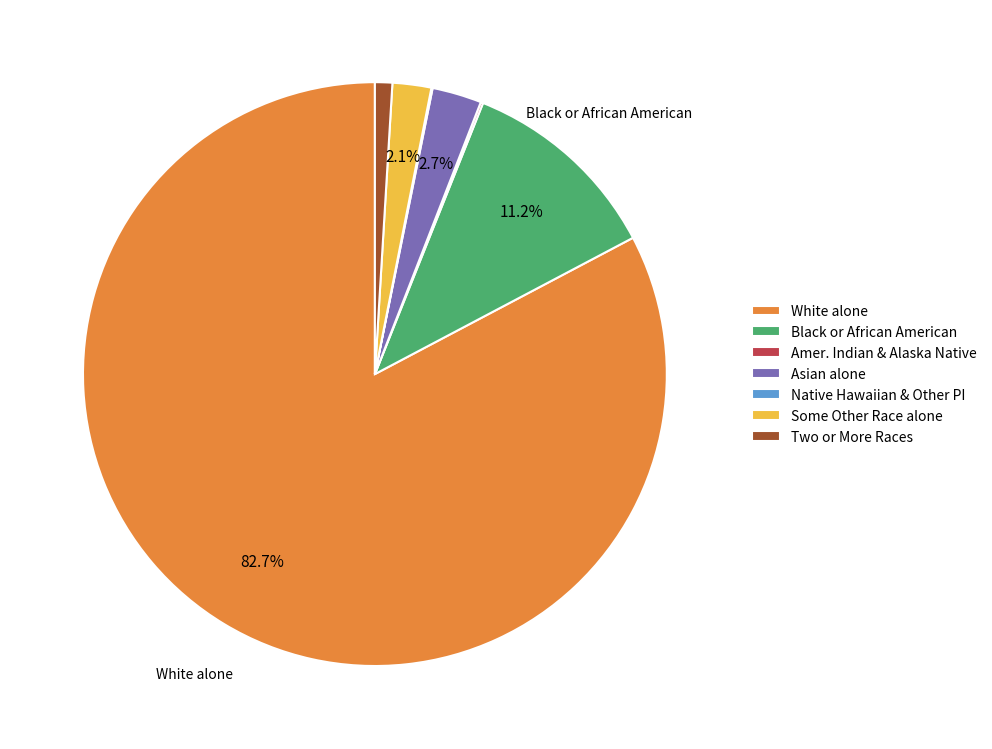

What is the largest slice in the pie chart?

White alone